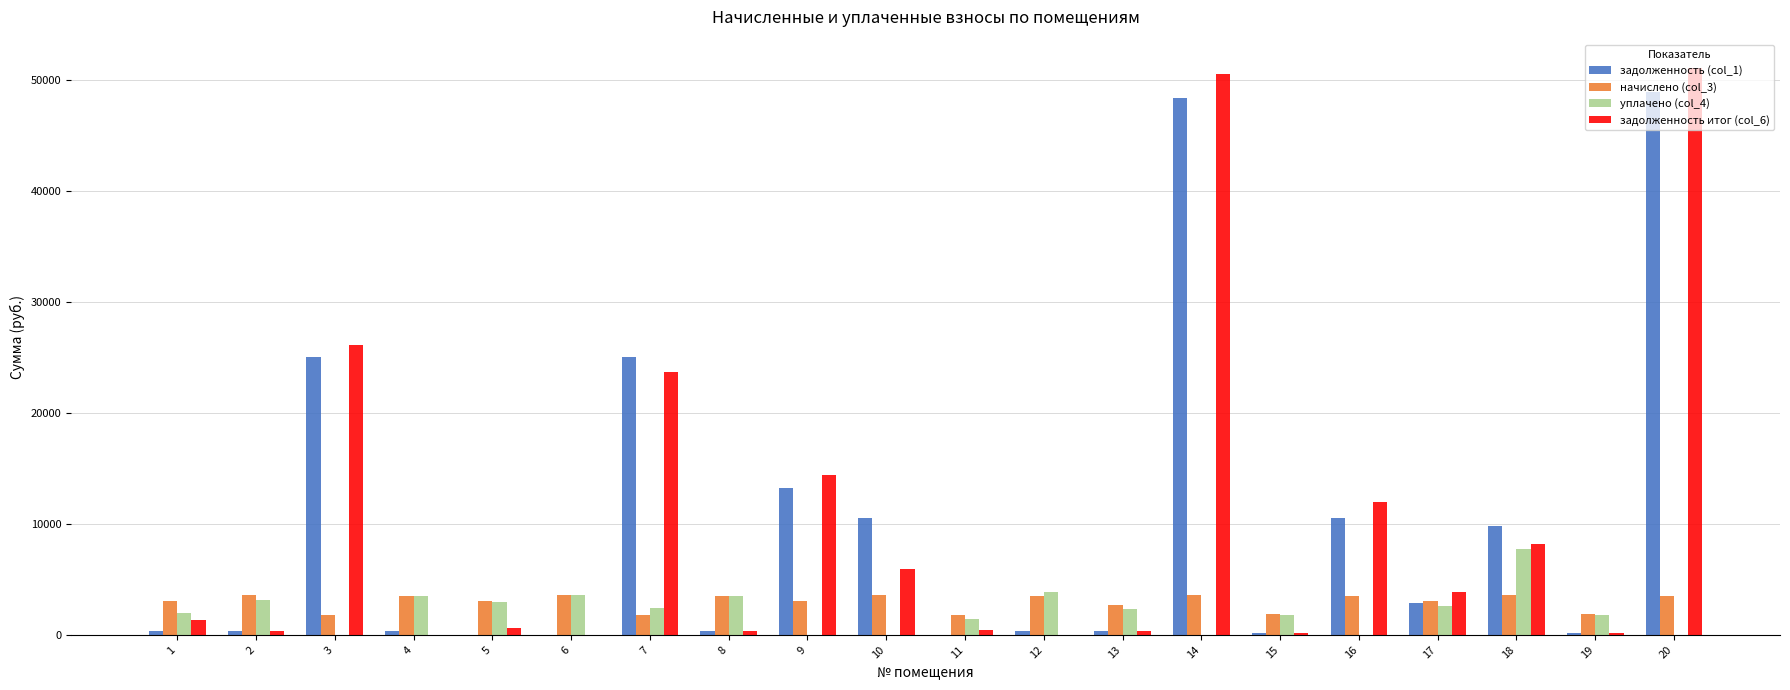

Is the value of задолженность итог (col_6) at 19 greater than the value of уплачено (col_4) at 8?

No